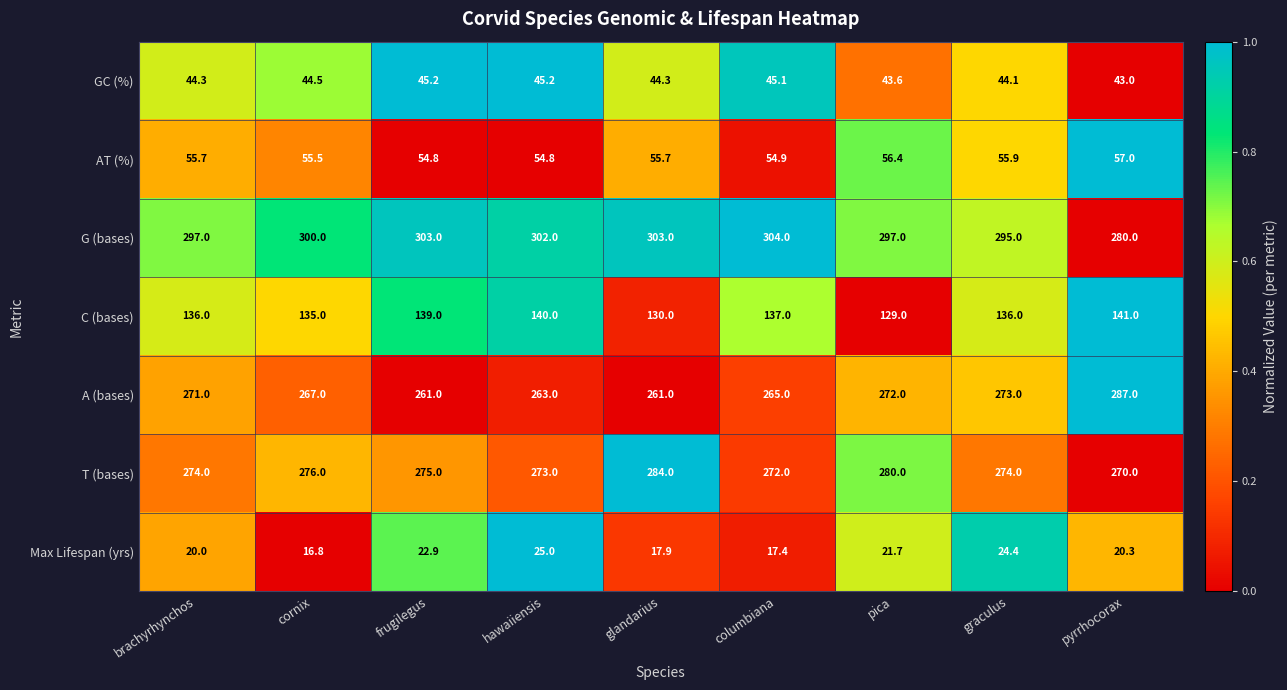

What is the approximate value of A (bases) at columbiana?

265.0